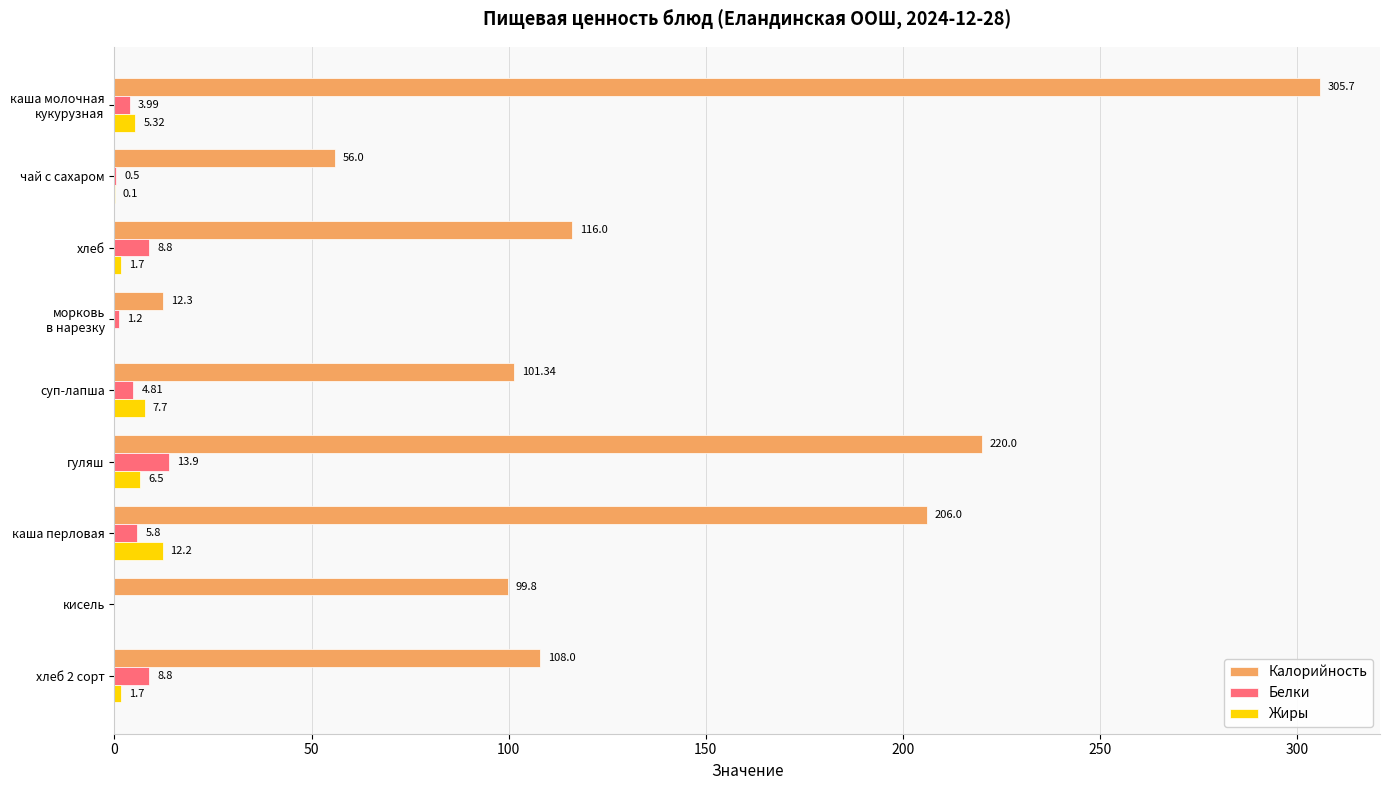

How many distinct data groups are displayed?

3